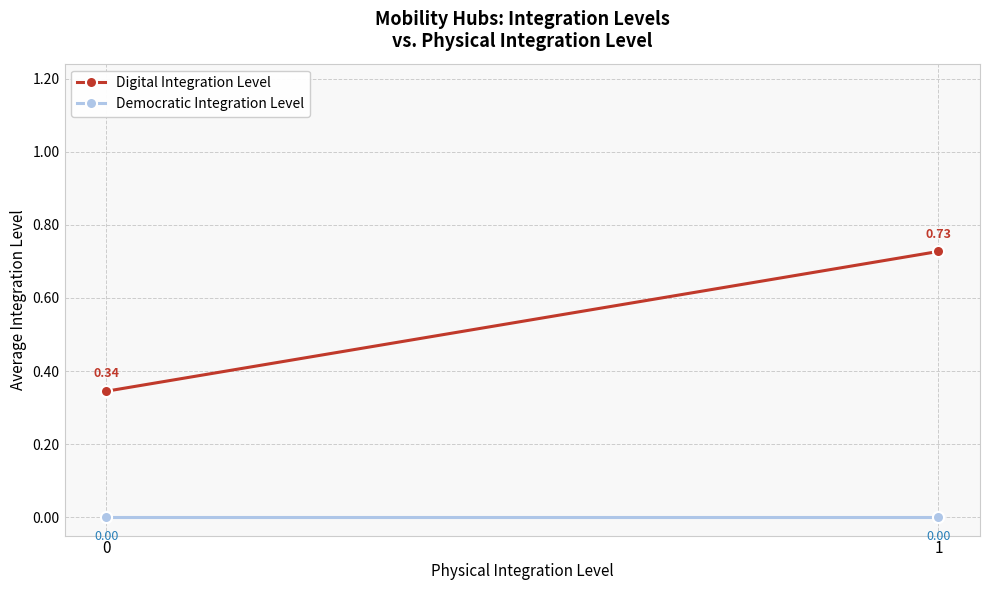

What is the difference between the highest and lowest values at 0?

0.3